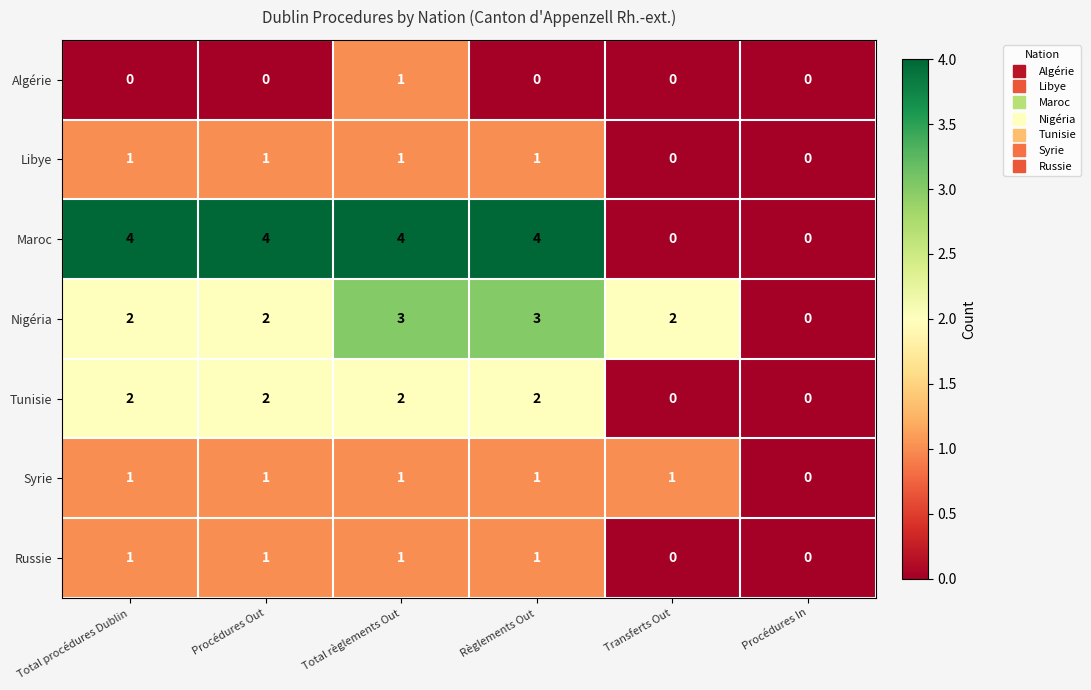

What is the difference between the maximum and minimum values in the Nigéria series?

3